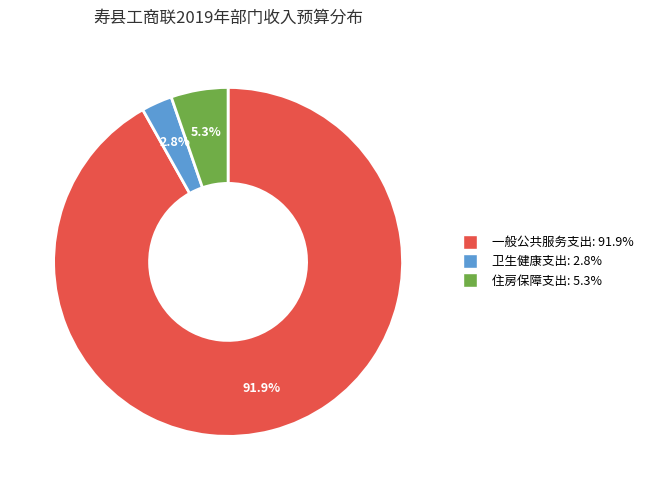

What is the ratio of the value at 卫生健康支出 to the value at 住房保障支出?

0.5